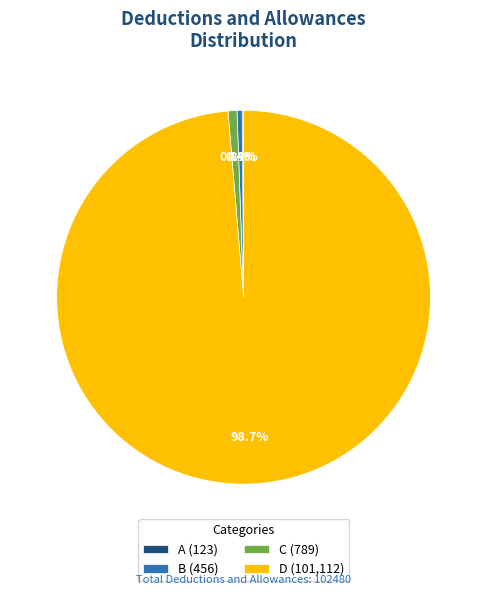

Is there a majority slice in this chart?

Yes